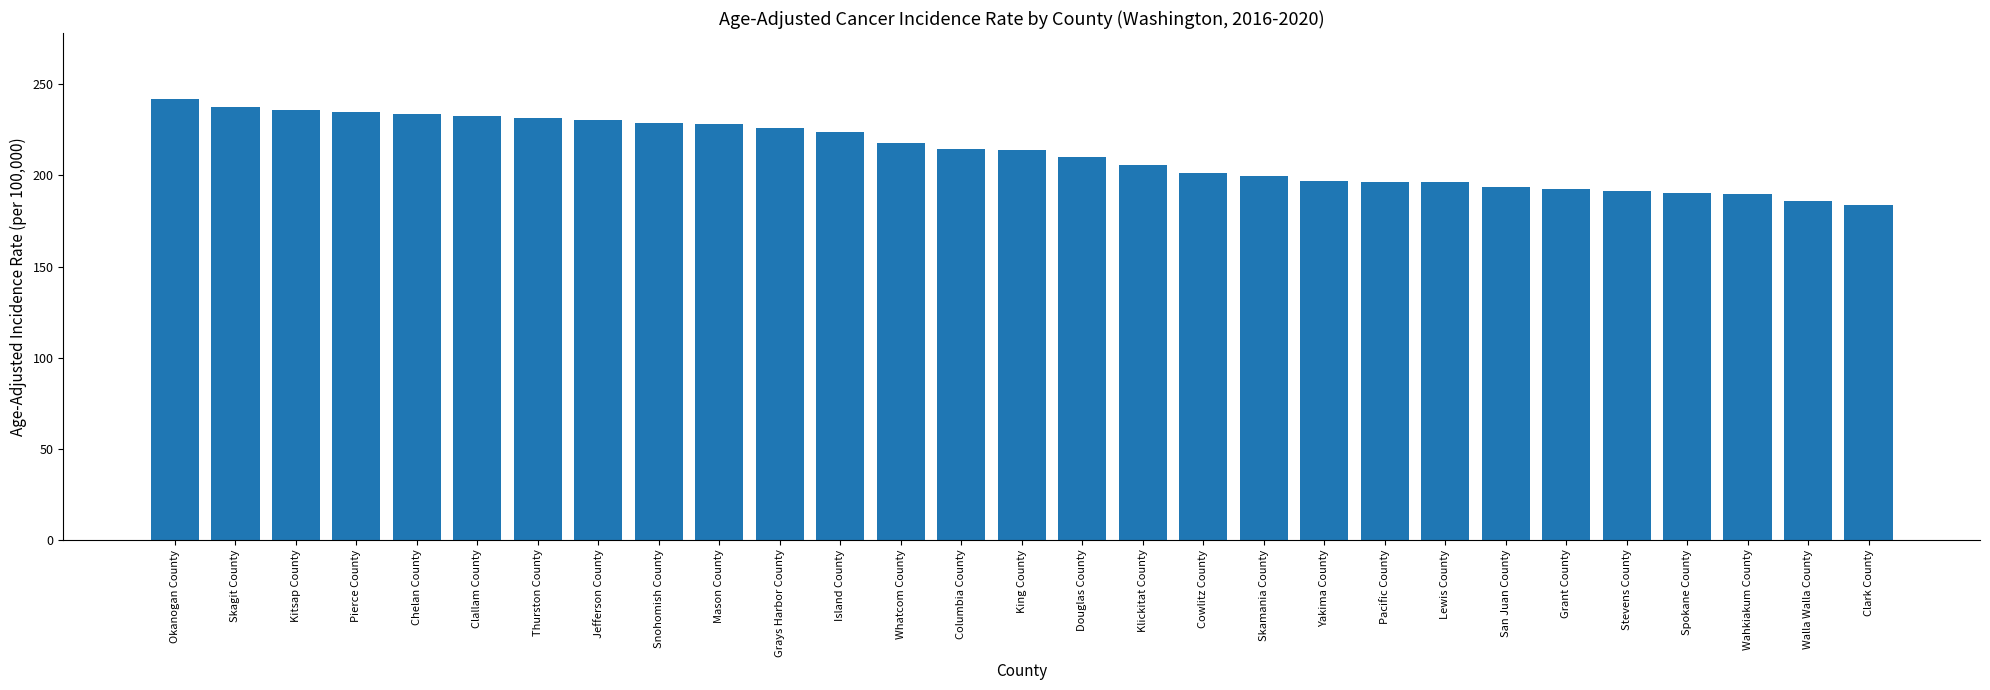

True or false: the data shows 81.5 at Pierce County.

False